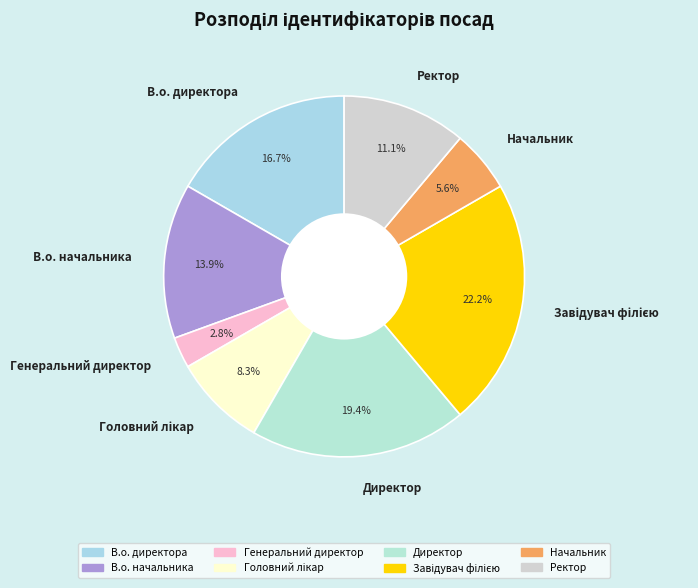

How many slices are in this pie chart?

8